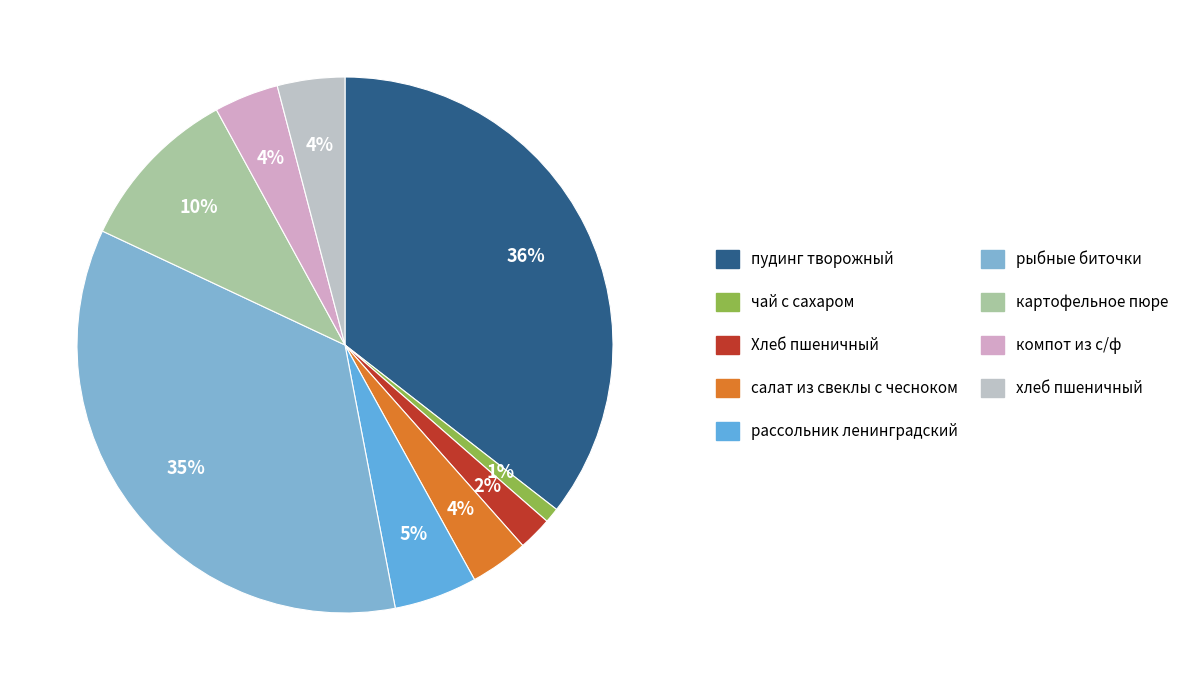

Combined, do чай с сахаром and пудинг творожный account for over 50%?

No